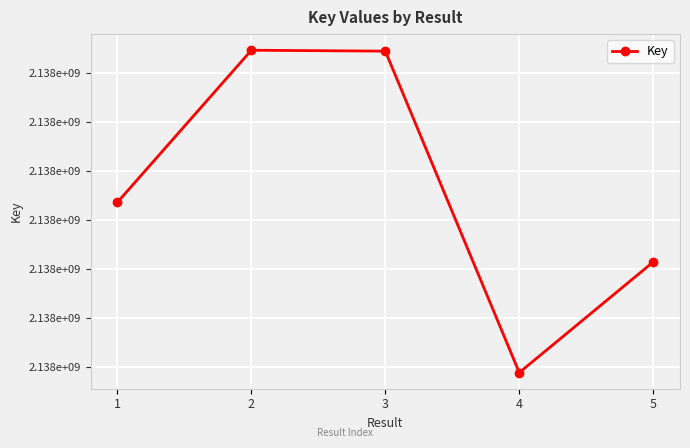

How many values are below 2137681797?

2